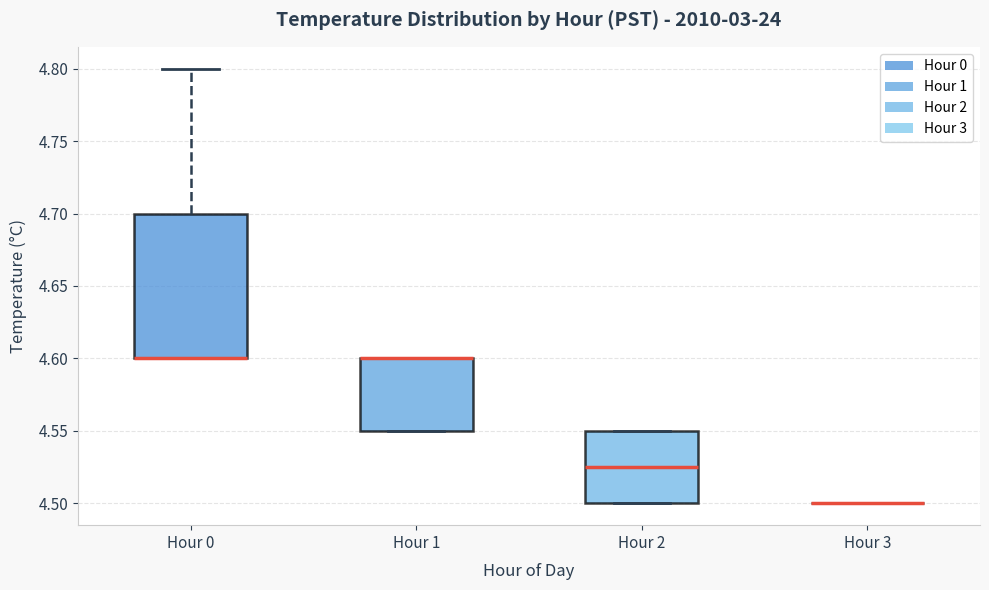

Which box is the tallest, from its lower edge to its upper edge?

Hour 0